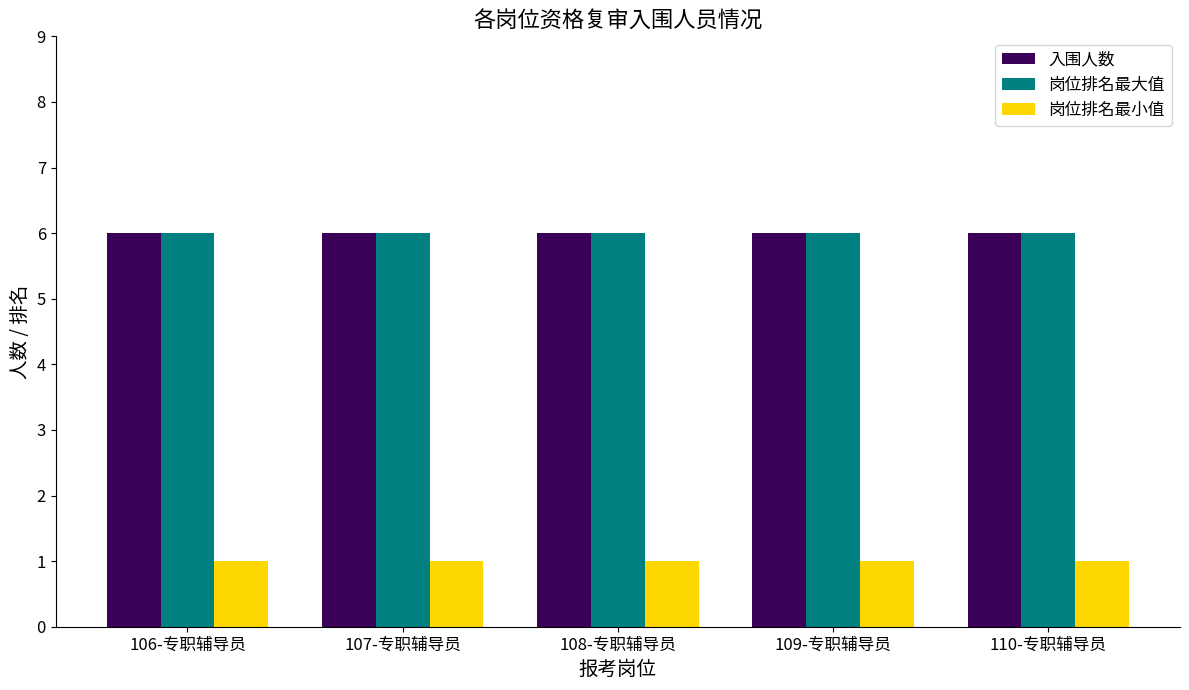

What is the label of the 2nd bar from the left?

107-专职辅导员